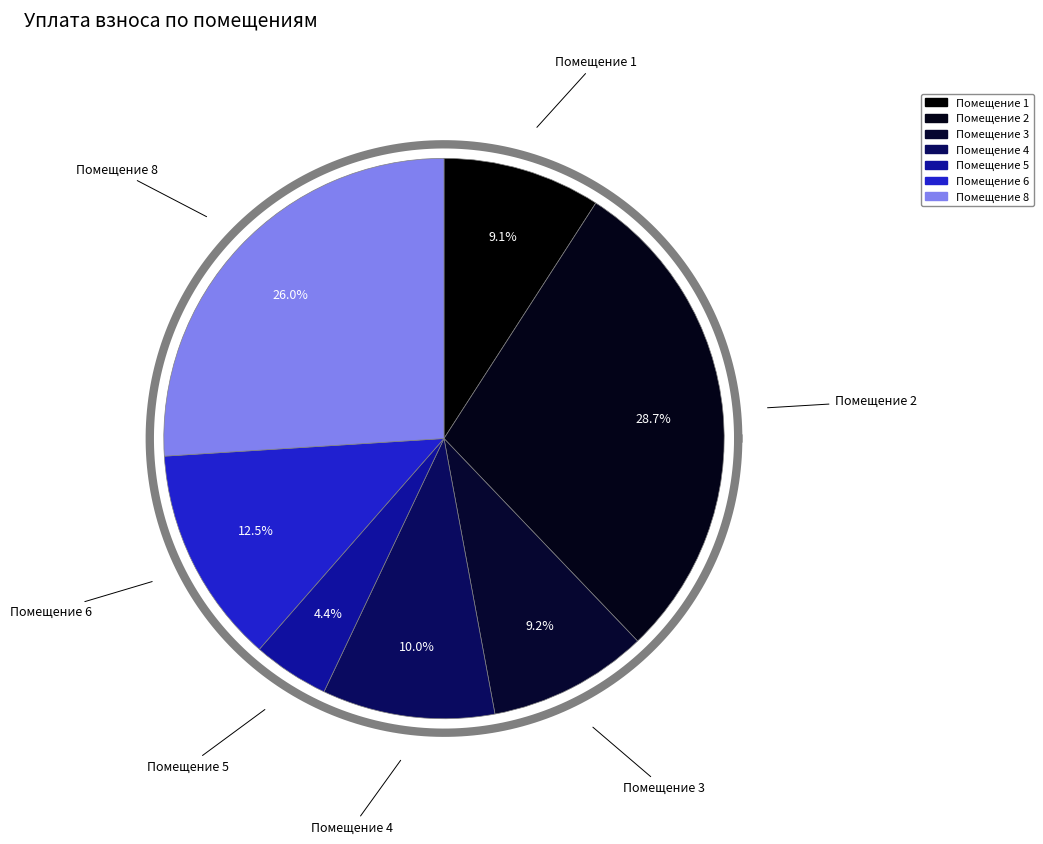

True or false: 3 accounts for 1% of the total.

False